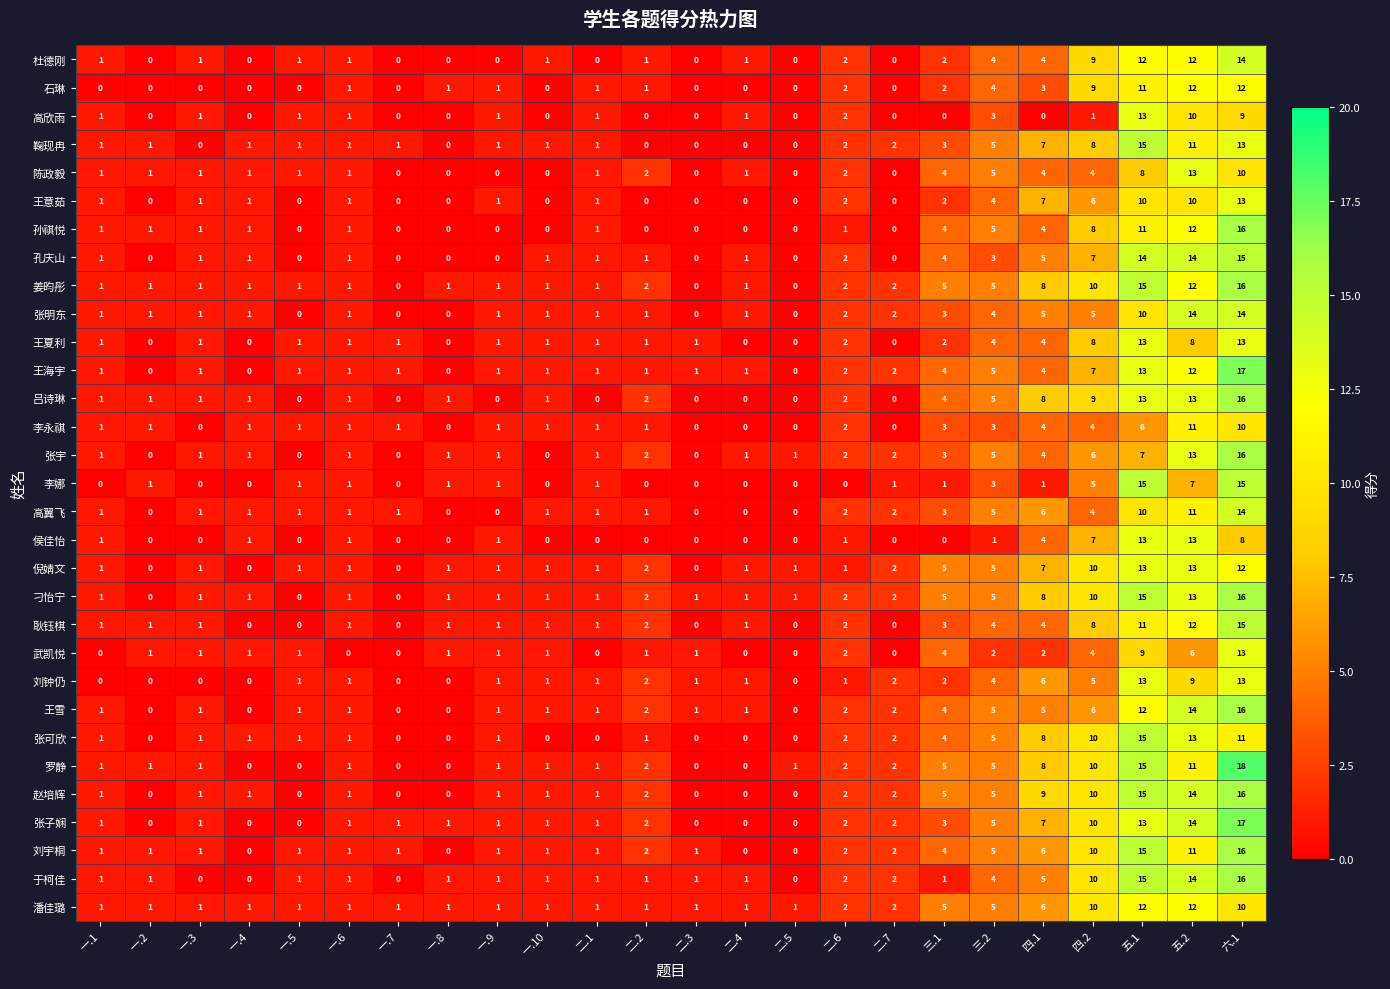

At how many categories does at least one series exceed 11?

3